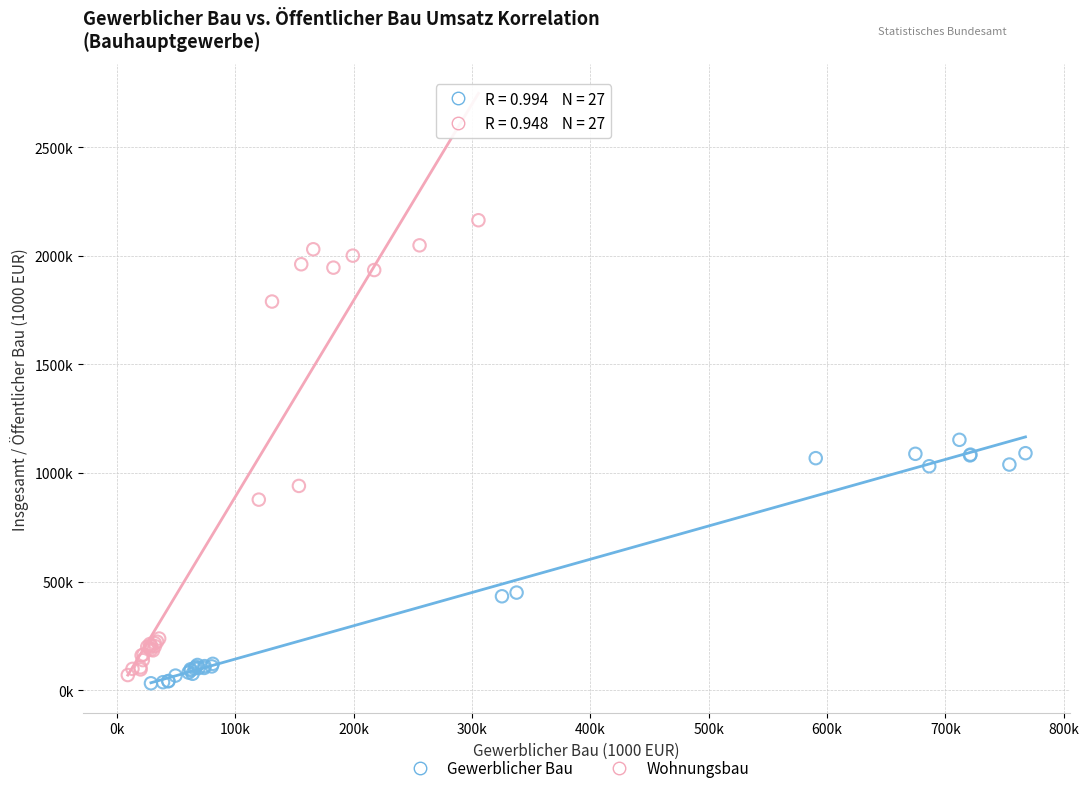

Which series reaches the maximum Y coordinate?

Wohnungsbau